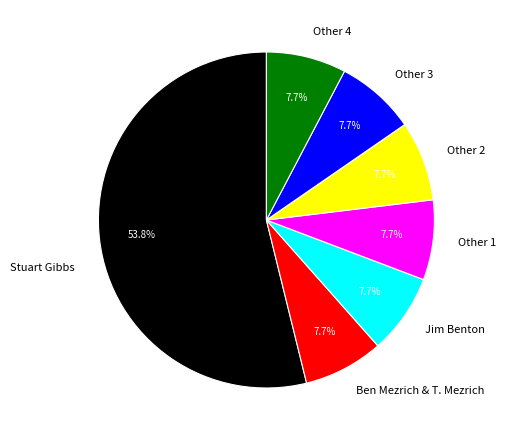

What is the largest slice in the pie chart?

Stuart Gibbs